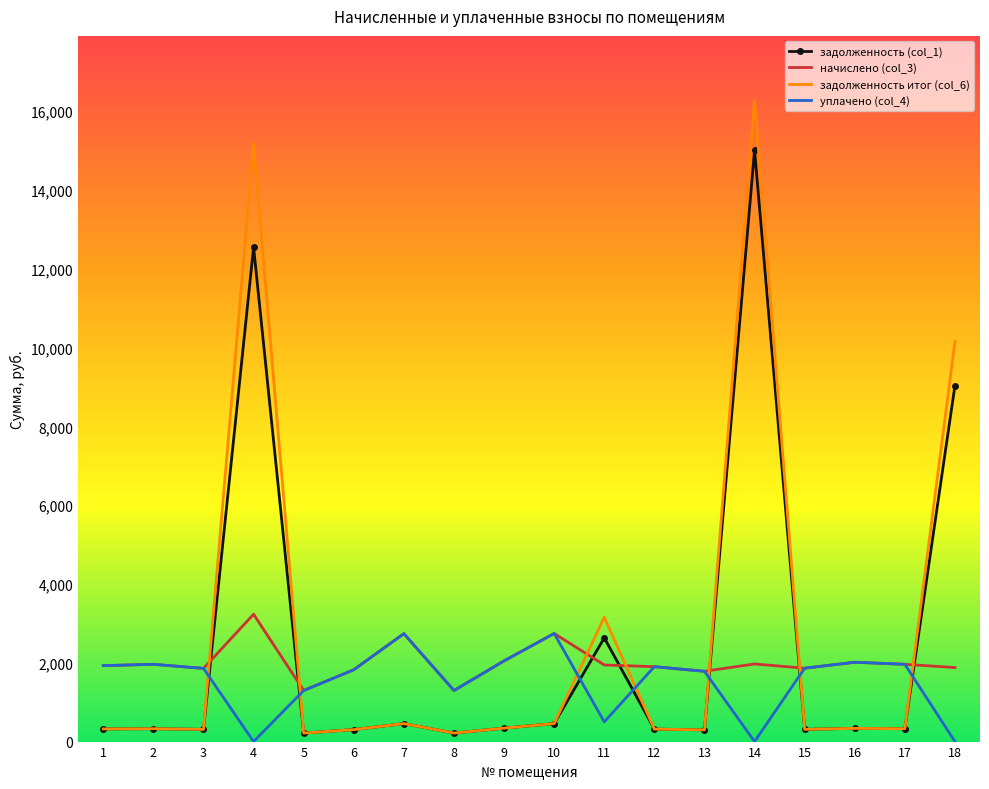

Which series has the largest range (max minus min)?

задолженность итог (col_6)